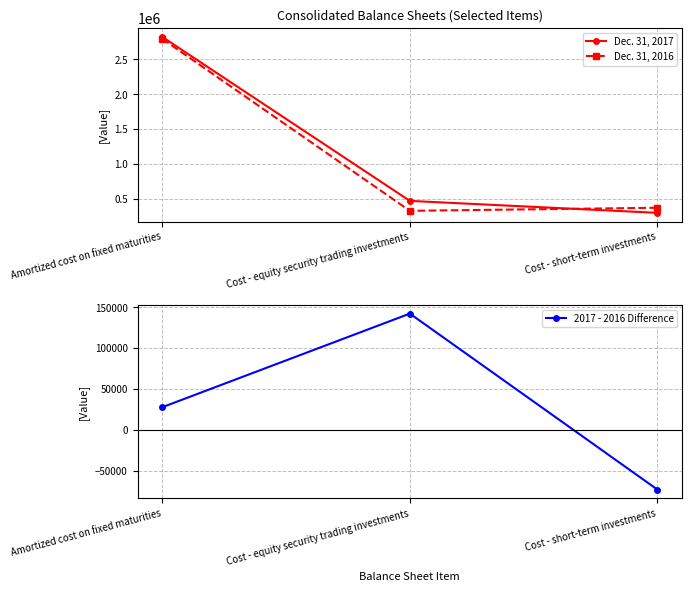

How many values in the Dec. 31, 2017 series exceed 474197?

1